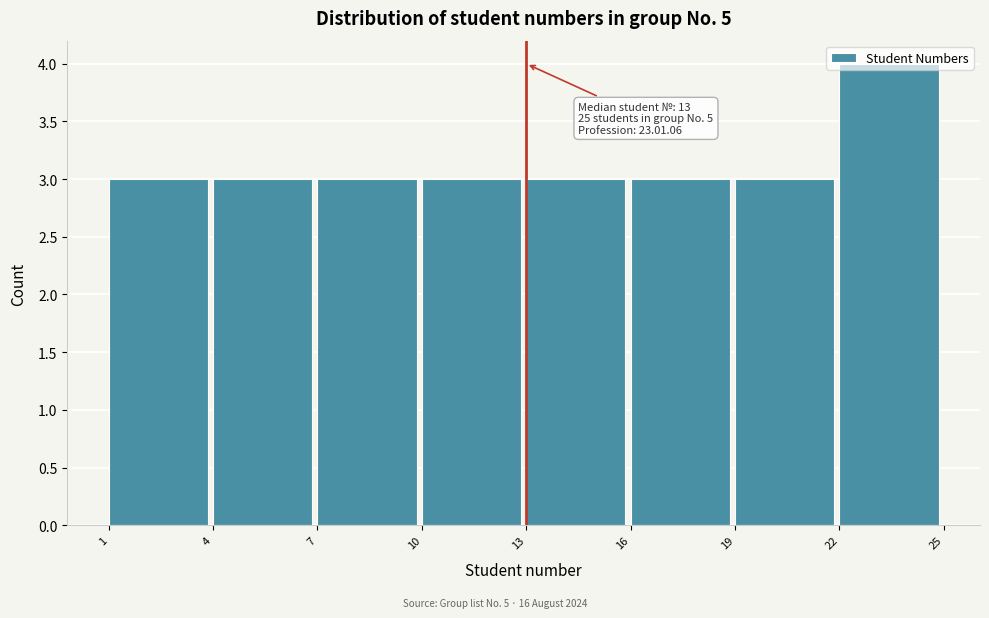

Which range on the x-axis has the tallest bar?

22 to 25